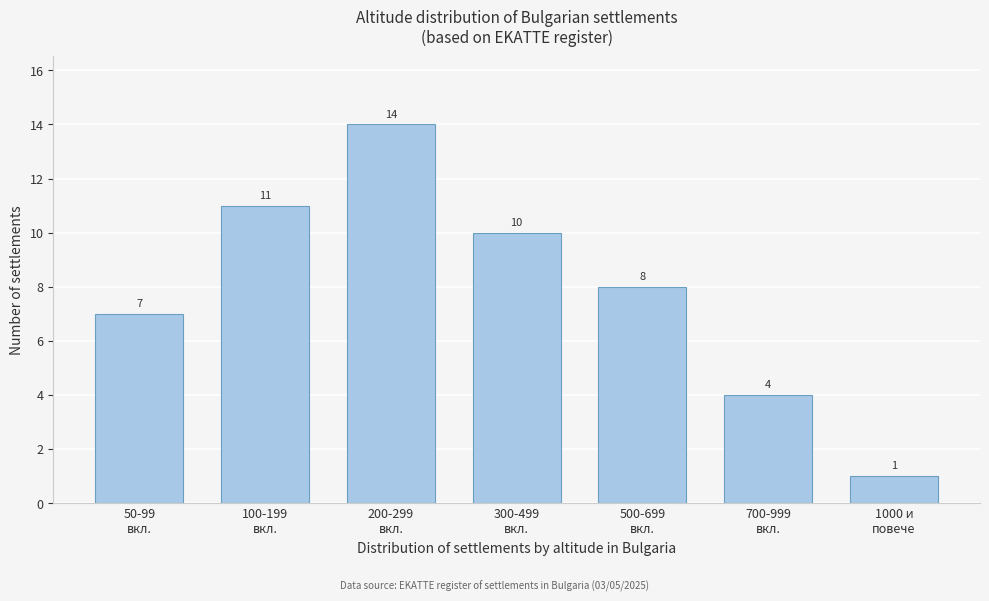

Reading left to right, list all the values displayed in this chart.

7	11	14	10	8	4	1